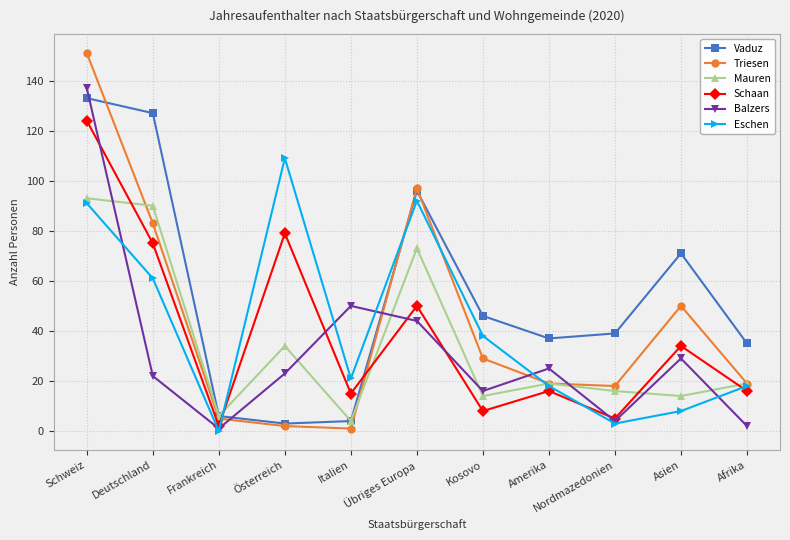

True or false: Mauren and Schaan cross at least once.

True